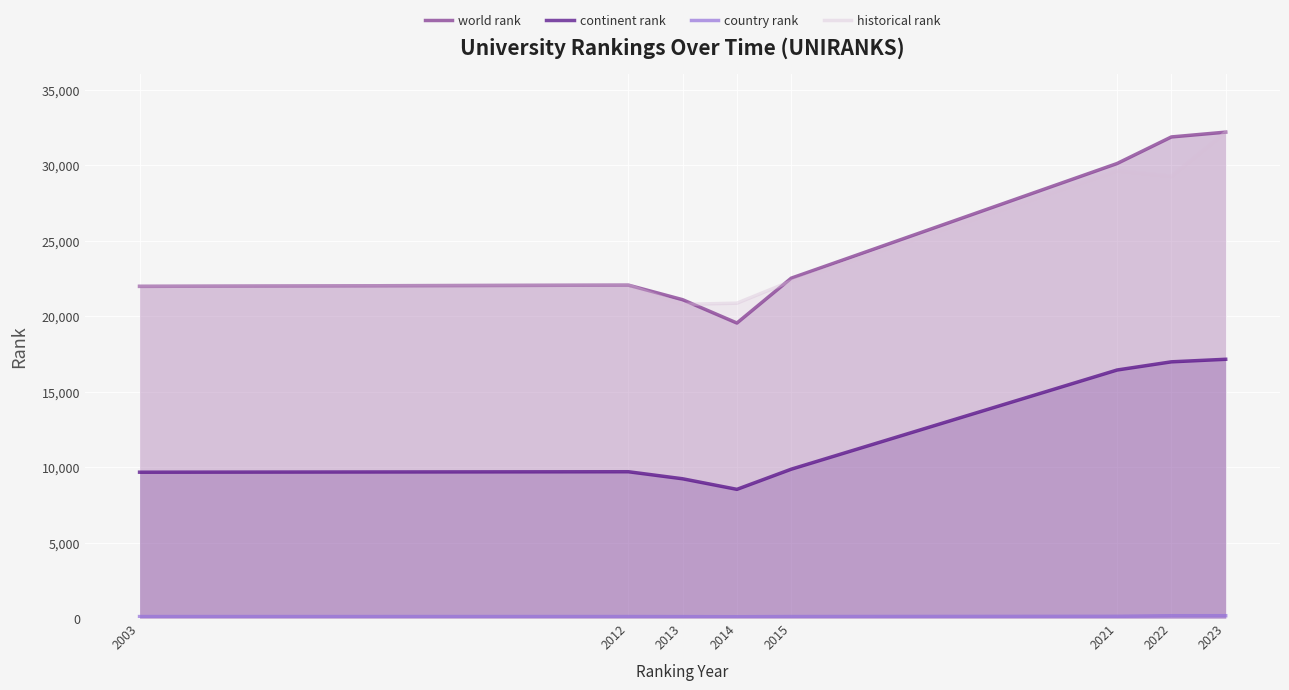

What is the difference between the second highest and minimum values in the historical rank series?

8847